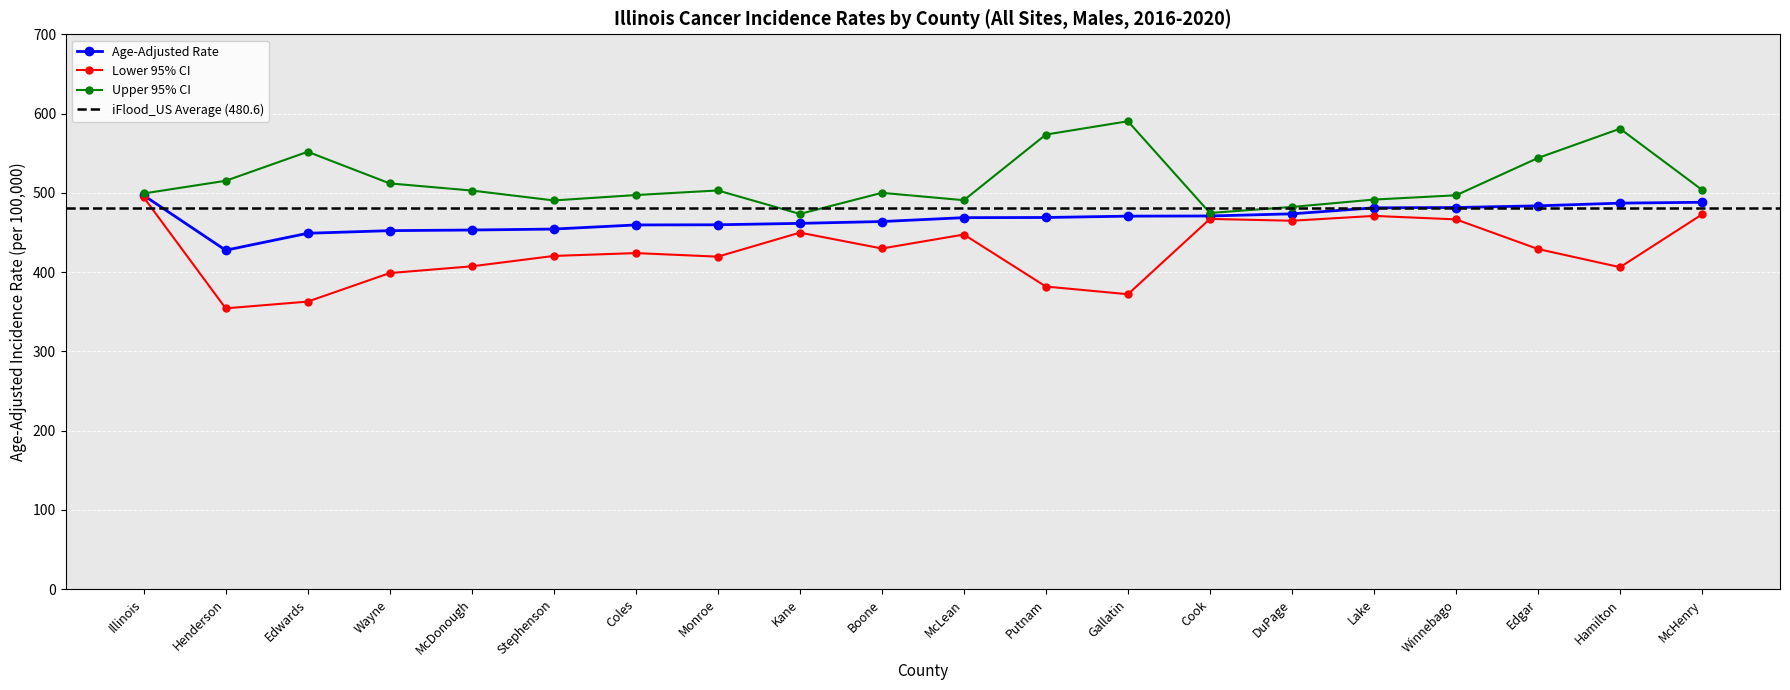

What is the value of the Upper 95% CI point at the 7th from the left?

497.2